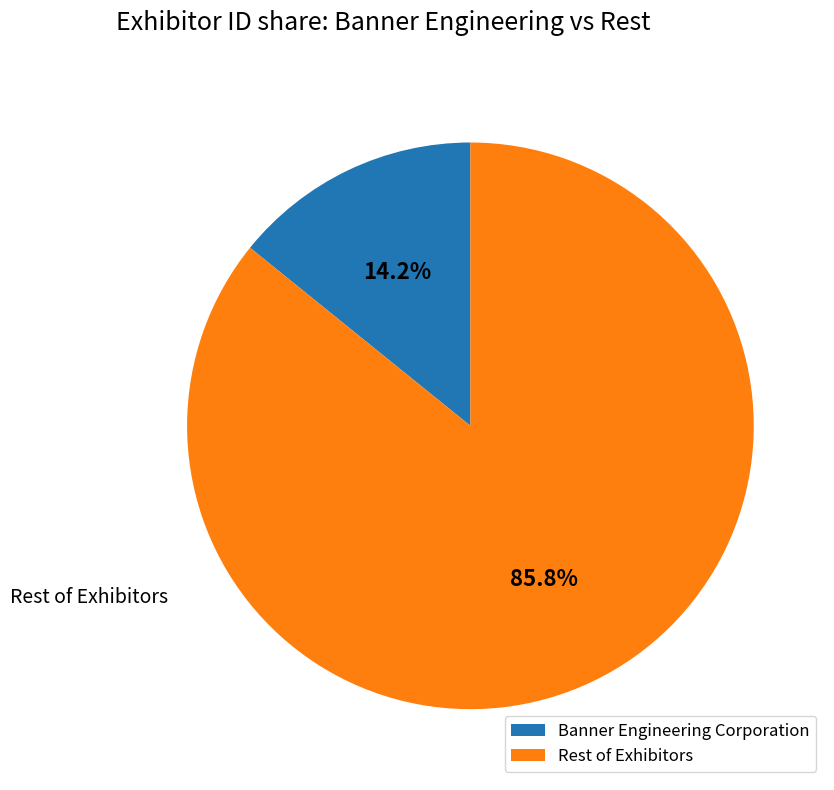

How many slices are in this pie chart?

2